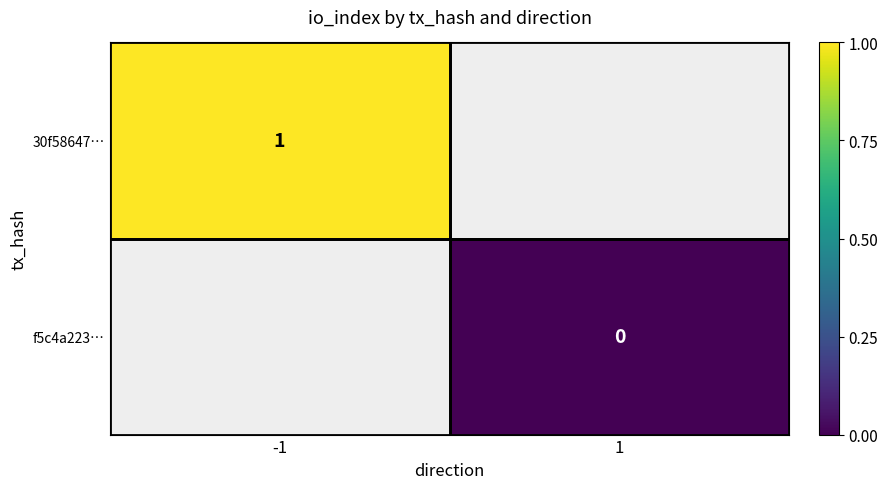

True or false: 30f58647… has a value of 0 at -1.

False